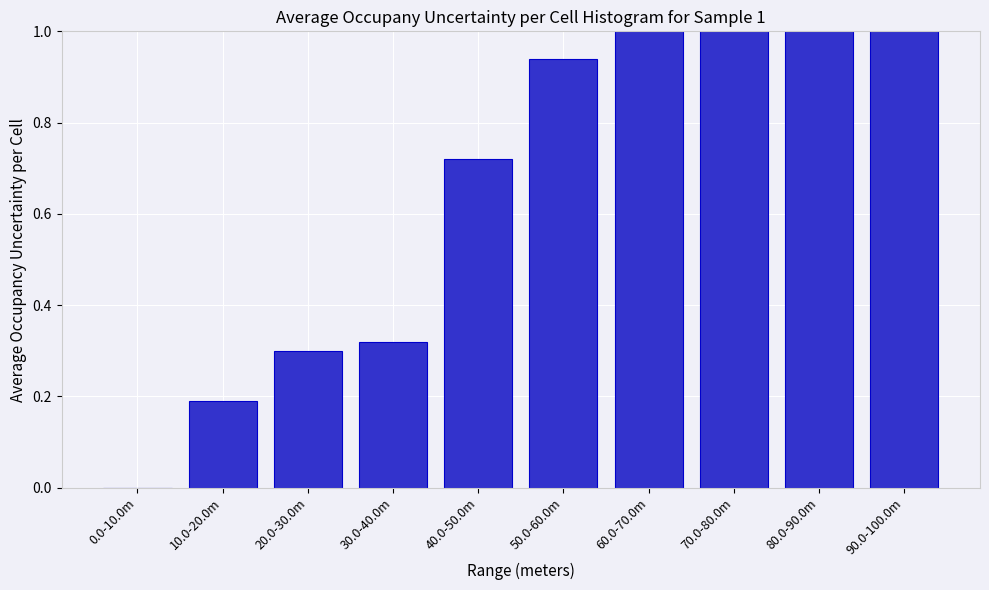

Which has a higher value, 90.0-100.0m or 50.0-60.0m?

90.0-100.0m